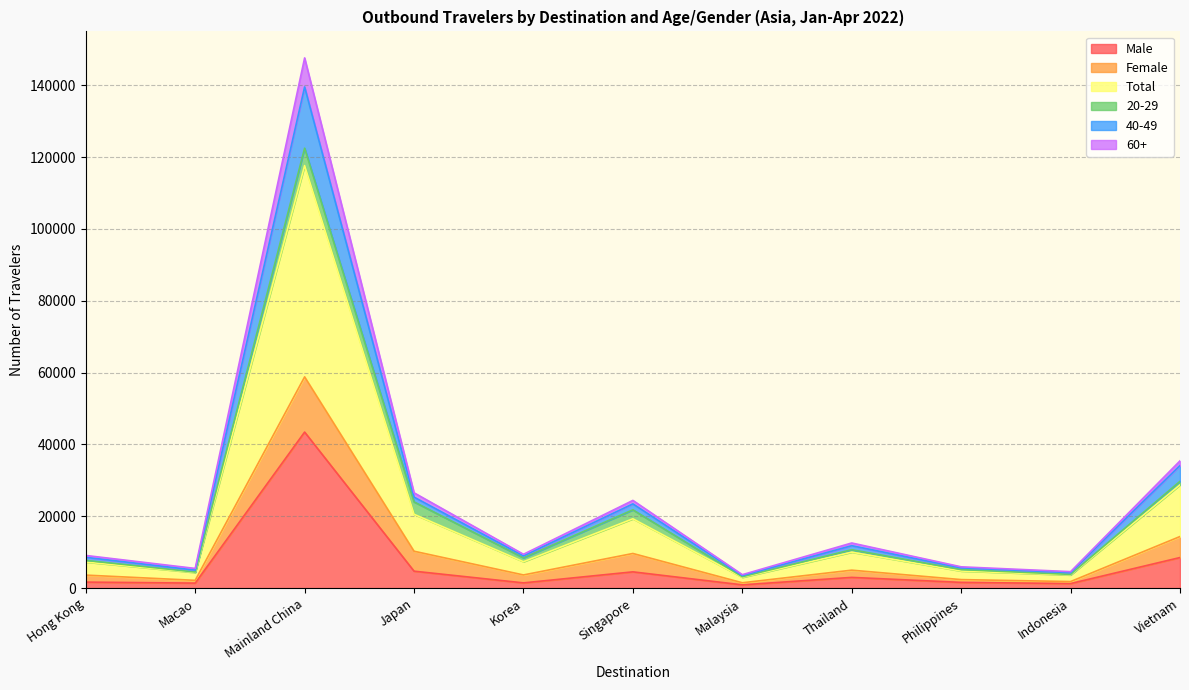

True or false: Male and 60+ intersect in this chart.

False